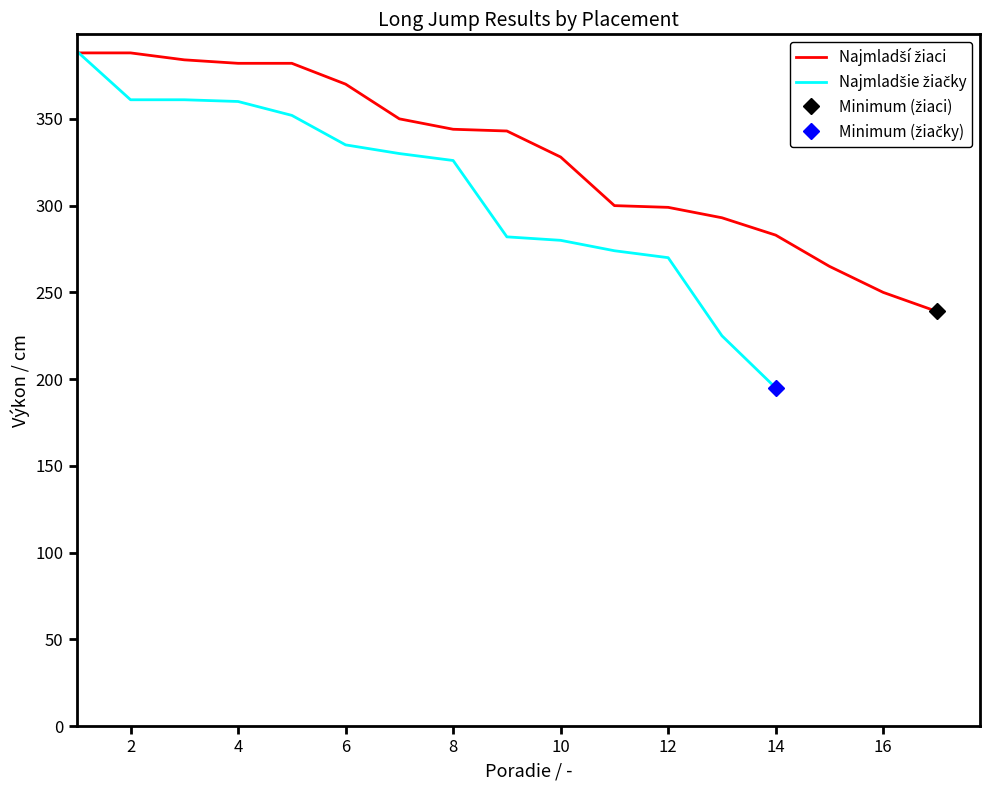

What is the difference between the maximum and minimum values?

149